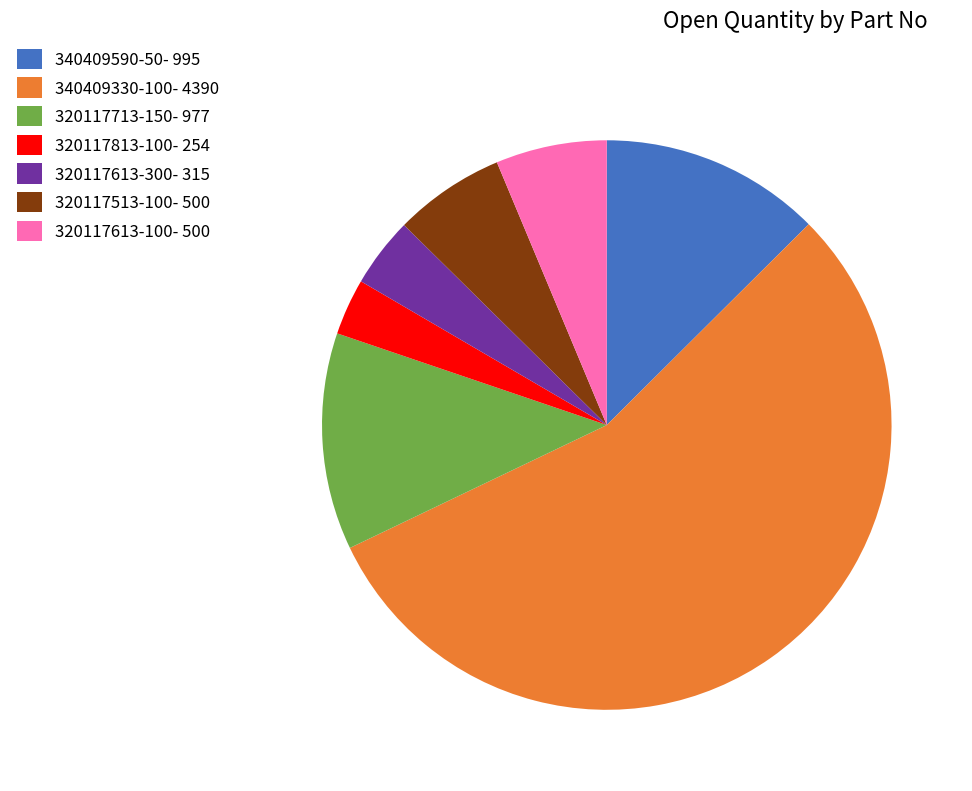

Is the sum of 340409330-100 and 320117613-100 greater than half?

Yes